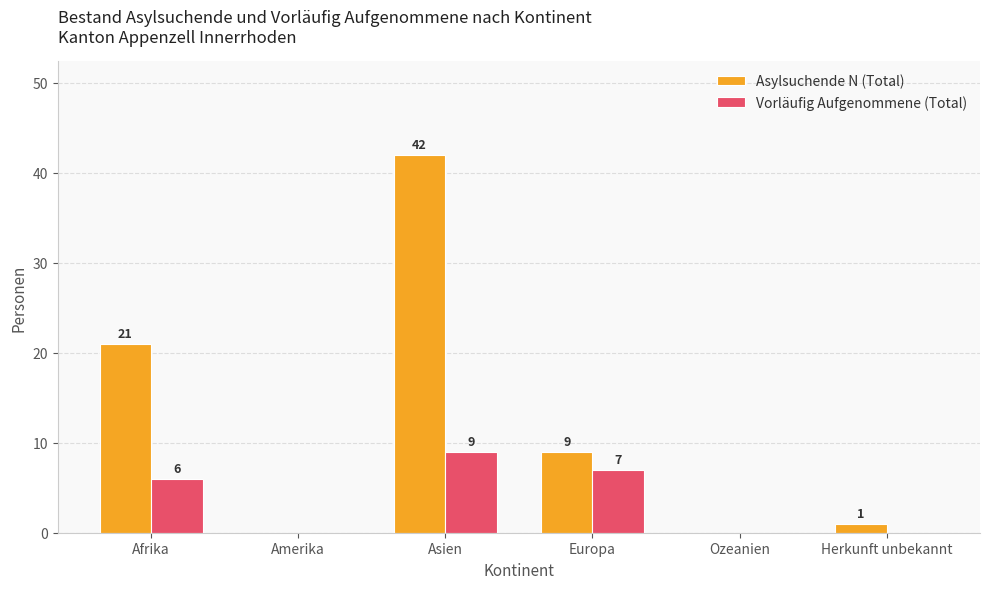

Reading right to left, transcribe all the data shown in this chart.

Asylsuchende N (Total): Herkunft unbekannt=1	Ozeanien=0	Europa=9	Asien=42	Amerika=0	Afrika=21
Vorläufig Aufgenommene (Total): Herkunft unbekannt=0	Ozeanien=0	Europa=7	Asien=9	Amerika=0	Afrika=6